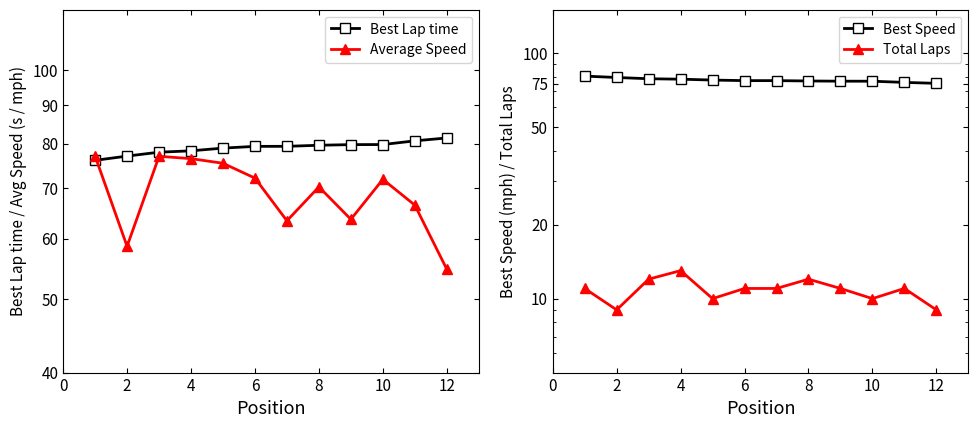

True or false: Total Laps and Average Speed intersect in this chart.

False